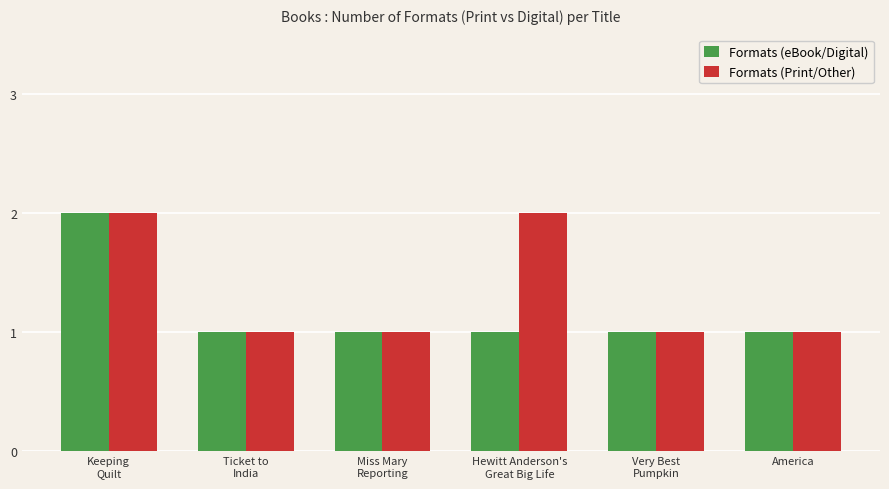

What is the difference between the Formats (Print/Other) values at Ticket to
India and Keeping
Quilt?

1